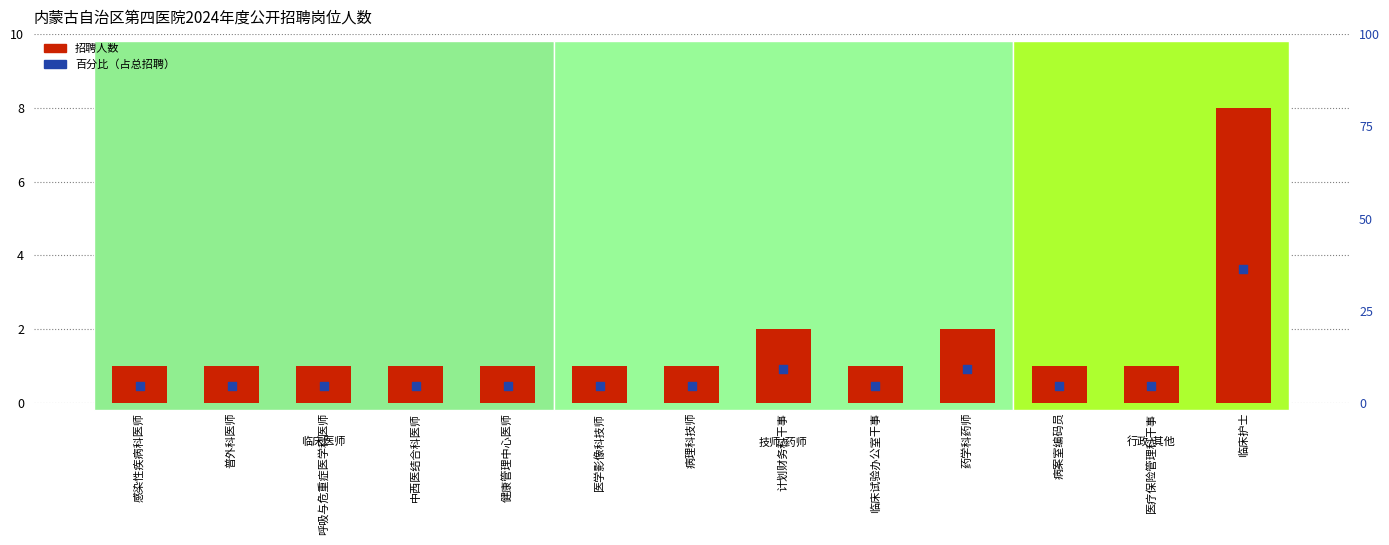

Which series has the widest spread of Y values?

百分比（占总招聘）